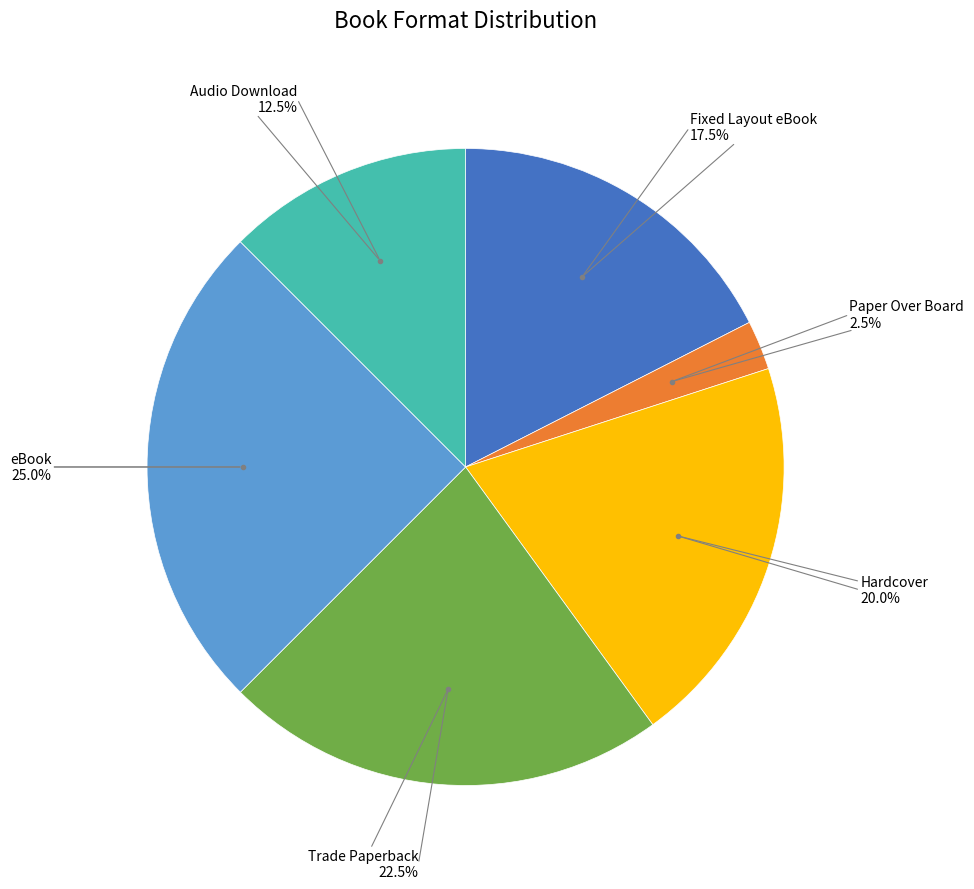

Is there any slice that represents more than half of the pie?

No